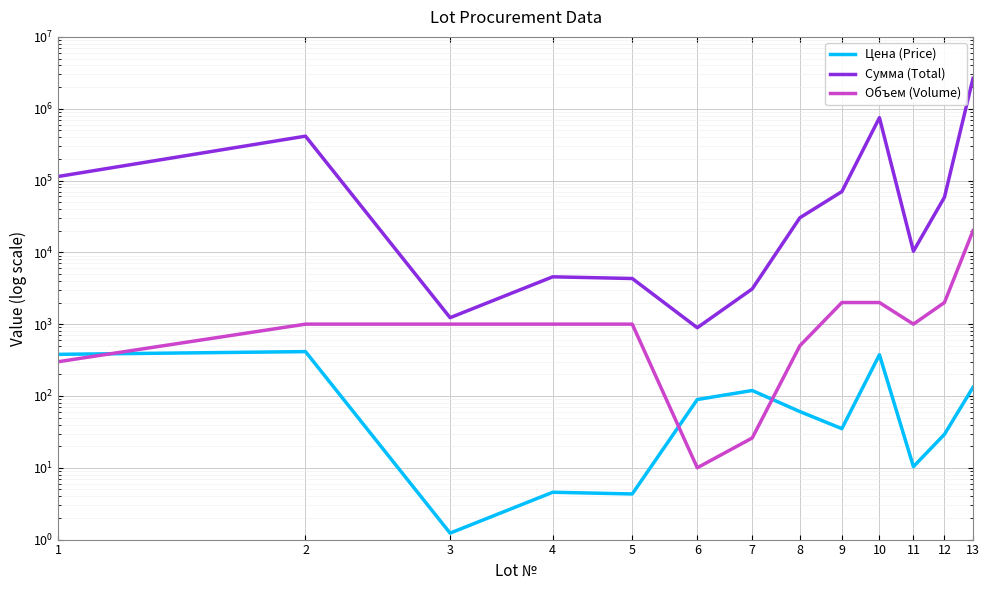

The value of Цена (Price) at 4 is 7.8. True or false?

False